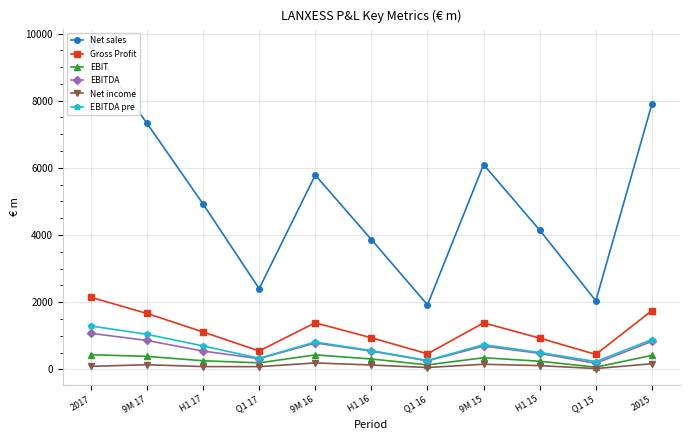

What are all the series names shown in the legend?

Net sales, Gross Profit, EBIT, EBITDA, Net income, EBITDA pre